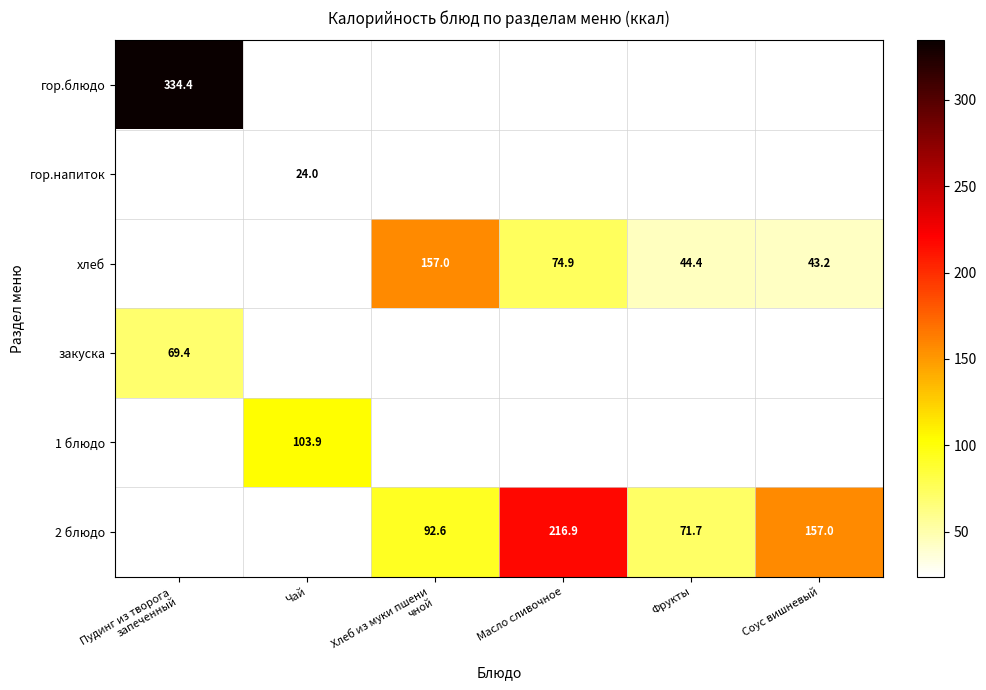

At how many categories does at least one series exceed 154?

4